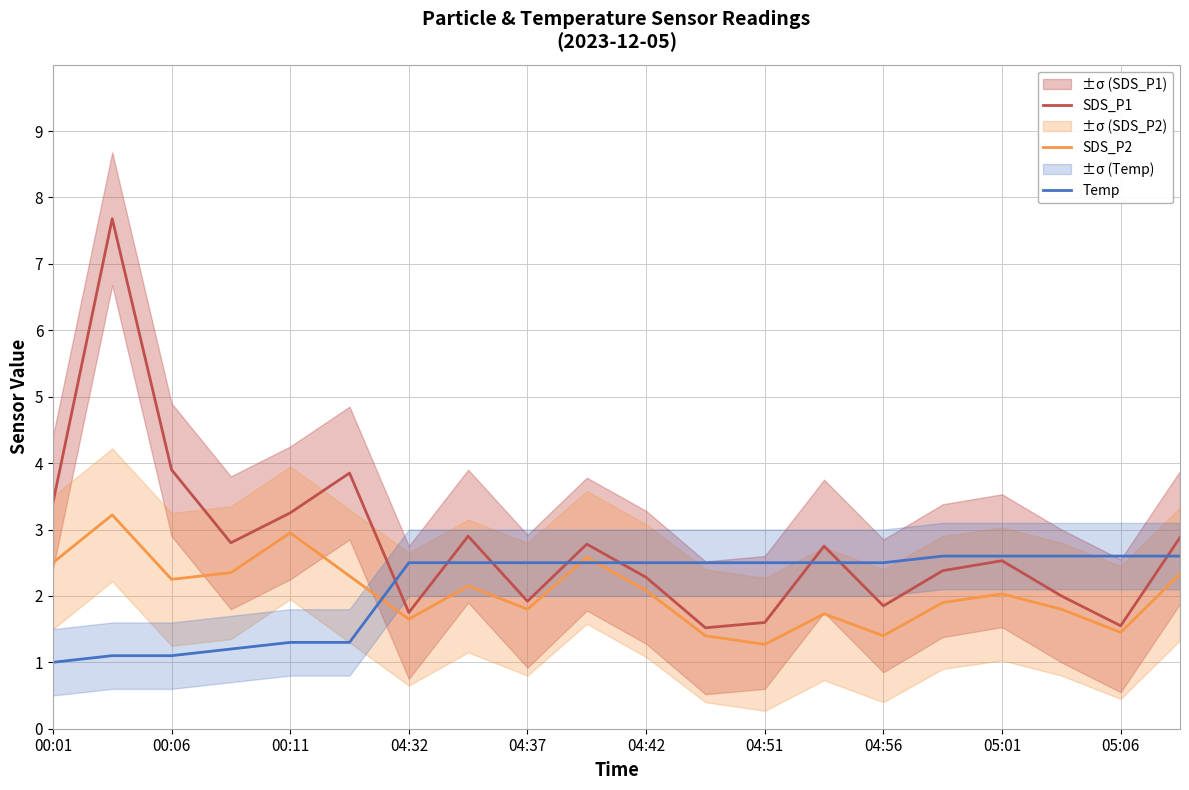

In SDS_P2, how many points are higher than both neighbors (excluding endpoints)?

6